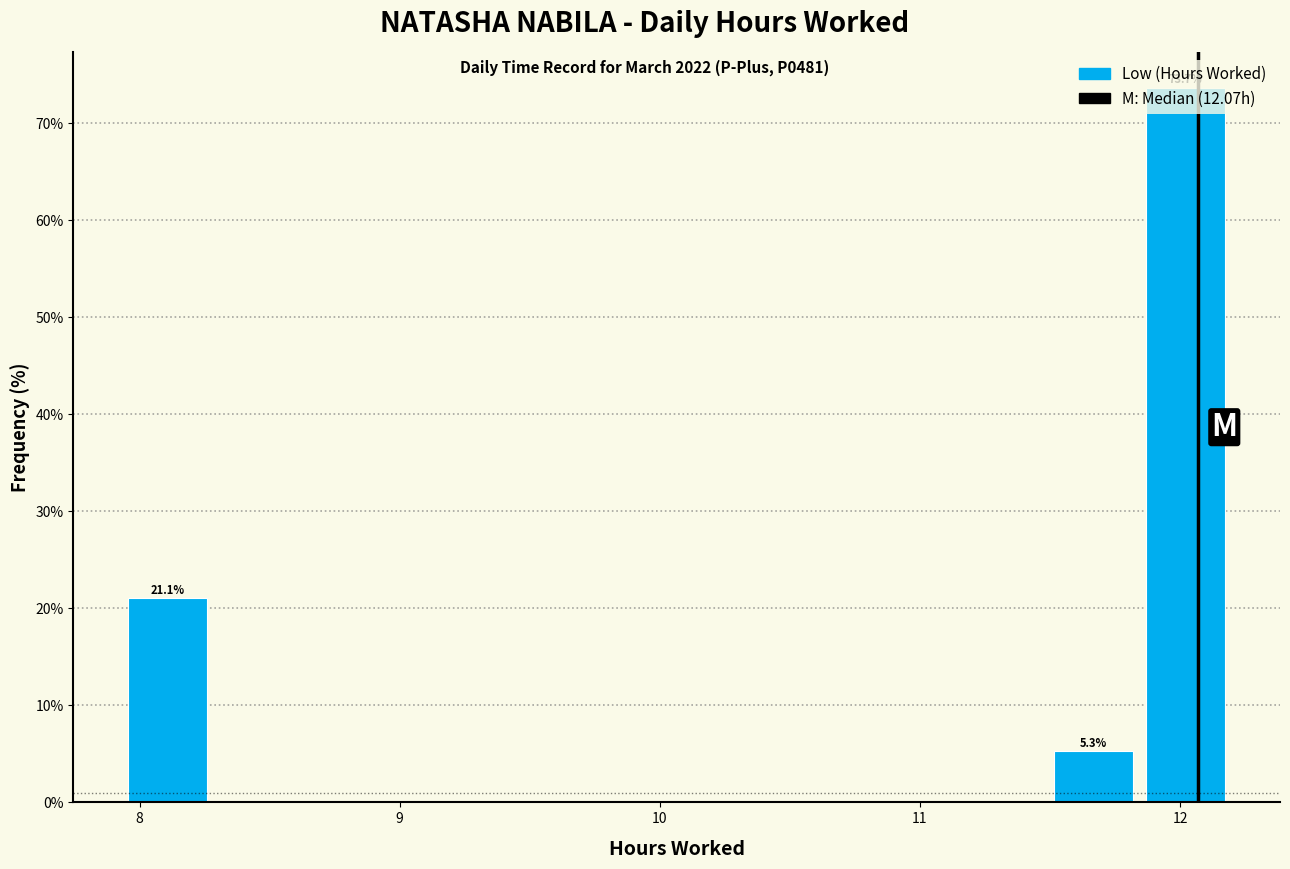

Read against the x-axis, roughly where is the centre of the tallest bar?

12.0